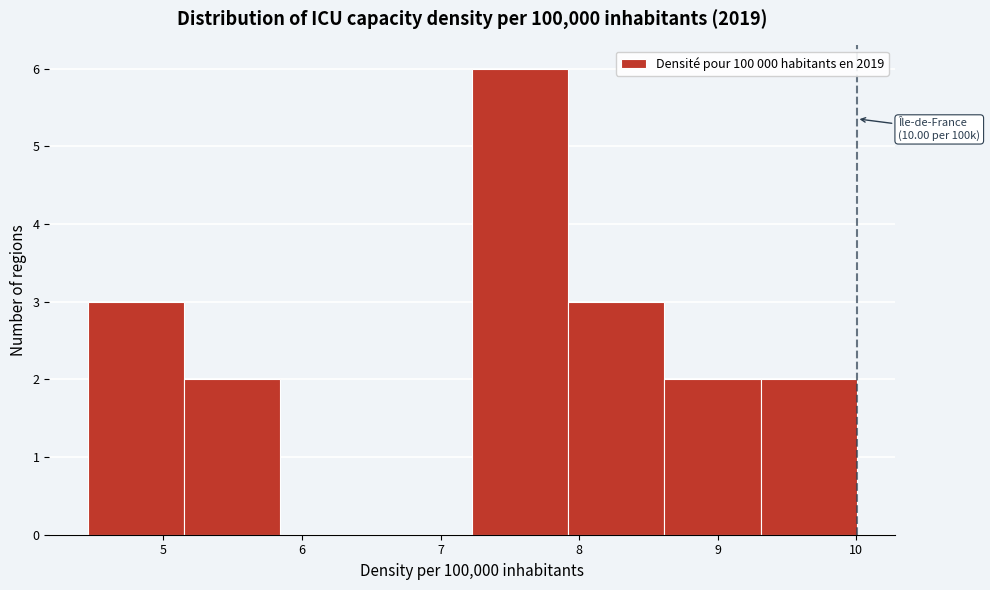

Which range on the x-axis has the tallest bar?

7.2 to 7.9